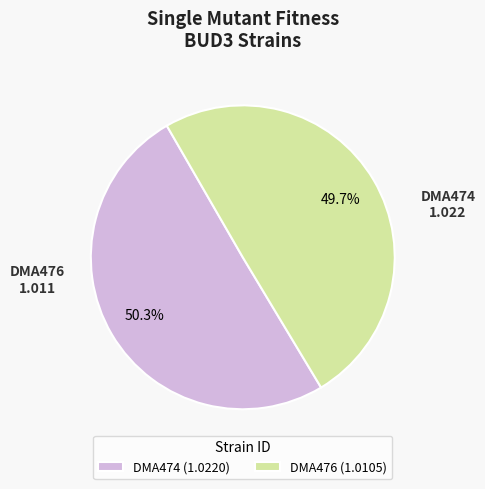

Is it true that DMA474 is 60% of the pie?

False